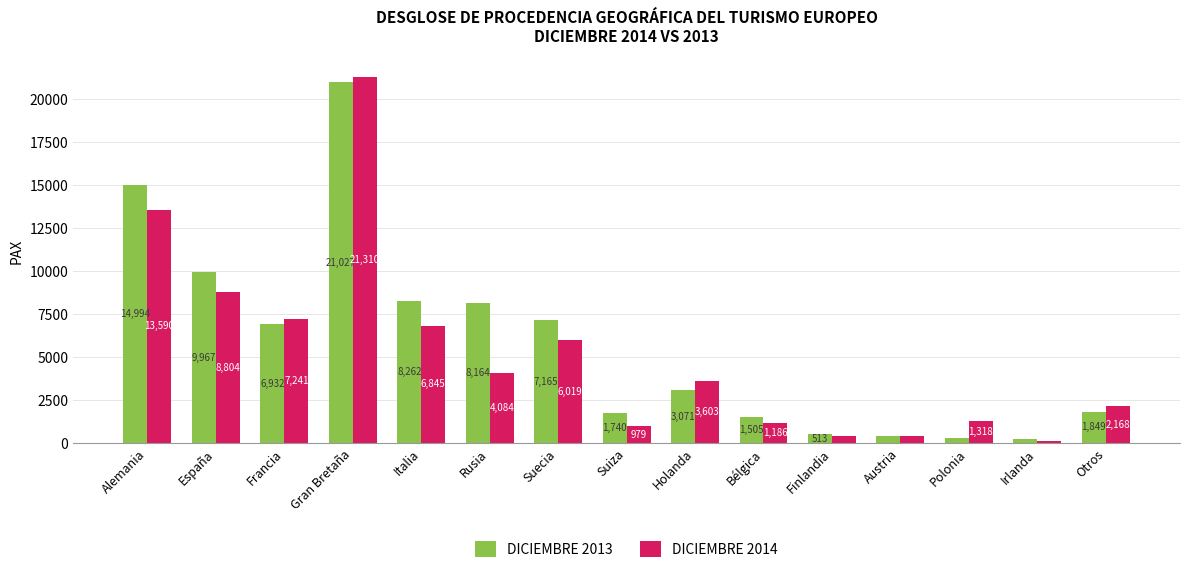

Reading left to right, what are all the values shown in this chart?

DICIEMBRE 2013: Alemania=14994	España=9967	Francia=6932	Gran Bretaña=21027	Italia=8262	Rusia=8164	Suecia=7165	Suiza=1740	Holanda=3071	Bélgica=1505	Finlandia=513	Austria=438	Polonia=296	Irlanda=263	Otros=1849
DICIEMBRE 2014: Alemania=13590	España=8804	Francia=7241	Gran Bretaña=21310	Italia=6845	Rusia=4084	Suecia=6019	Suiza=979	Holanda=3603	Bélgica=1186	Finlandia=435	Austria=442	Polonia=1318	Irlanda=150	Otros=2168